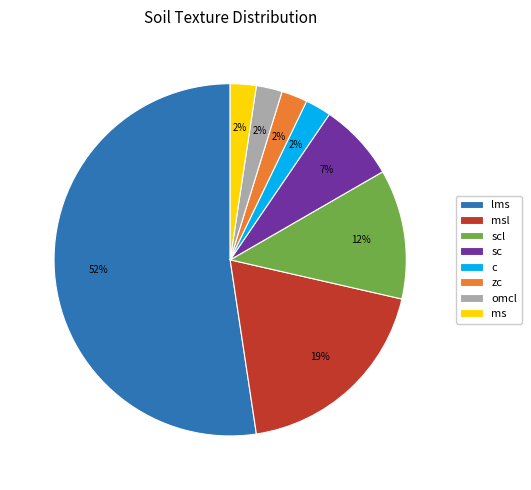

Count the number of slices in the pie.

8